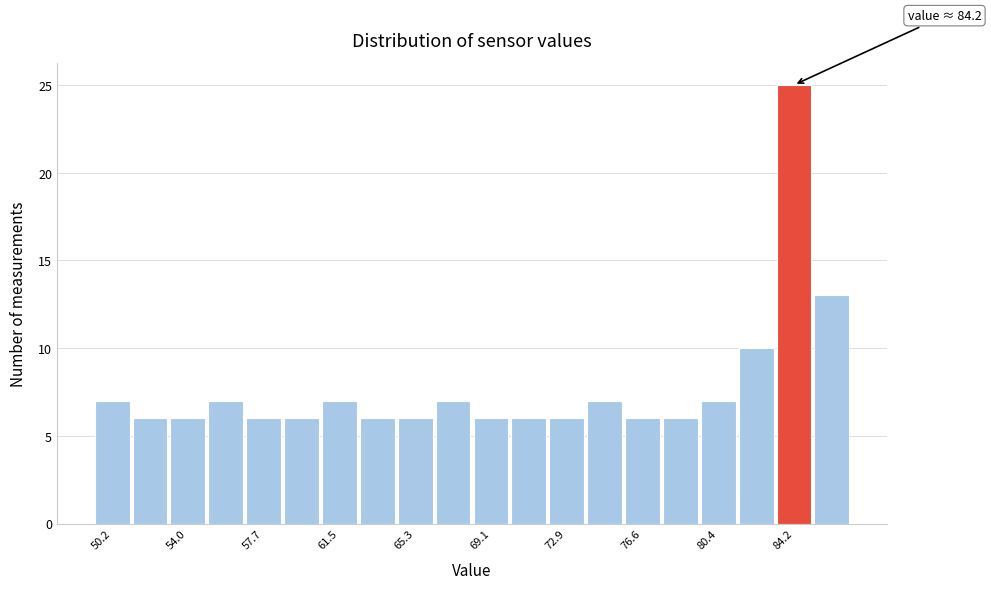

Read against the x-axis, roughly where is the centre of the tallest bar?

84.0